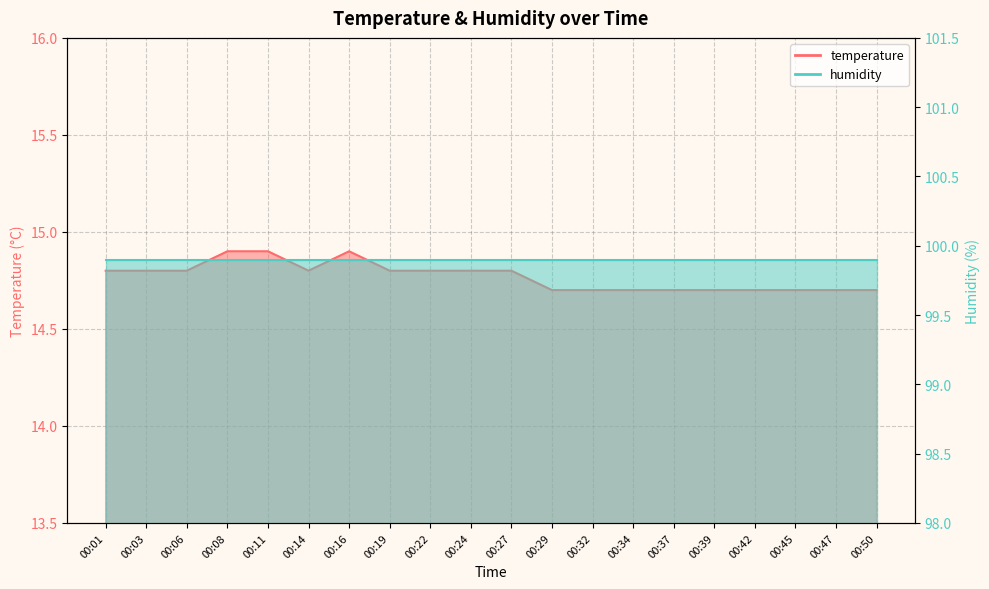

Rank the categories by value from highest to lowest.

00:08, 00:11, 00:16, 00:01, 00:03, 00:06, 00:14, 00:19, 00:22, 00:24, 00:27, 00:29, 00:32, 00:34, 00:37, 00:39, 00:42, 00:45, 00:47, 00:50